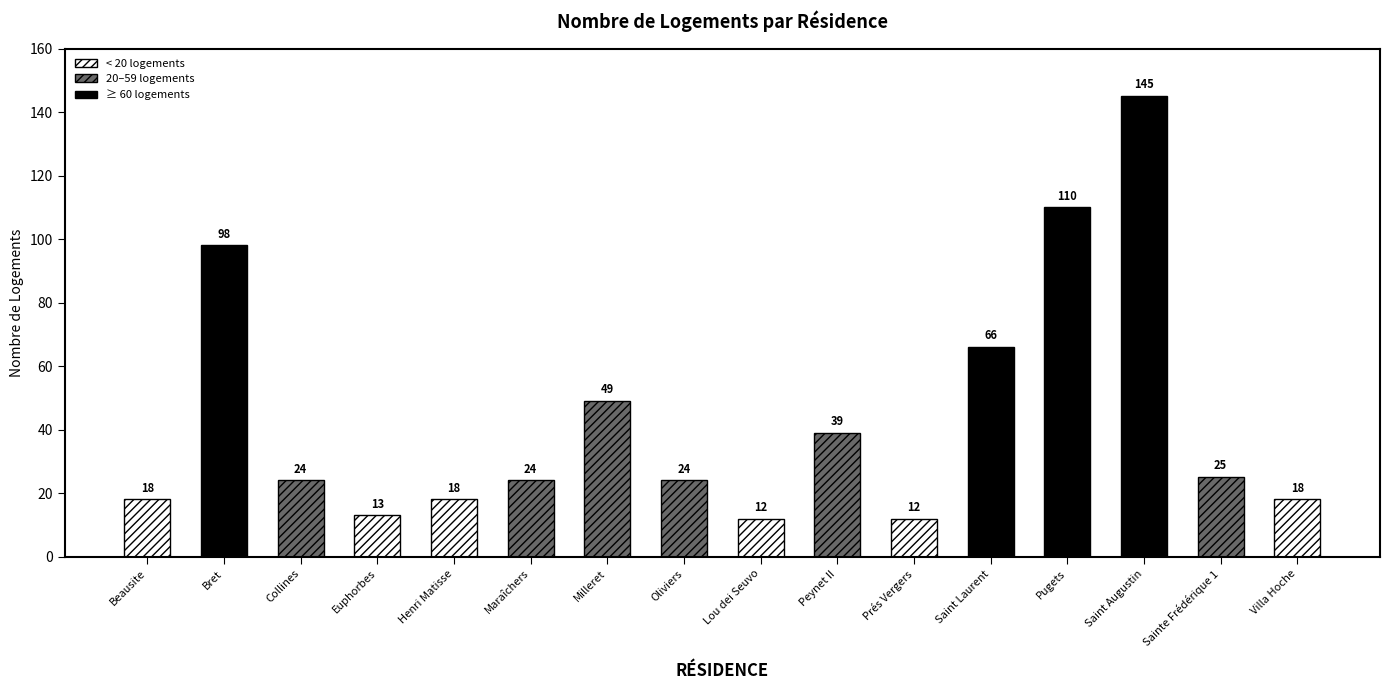

What is the difference between the maximum and minimum values?

133